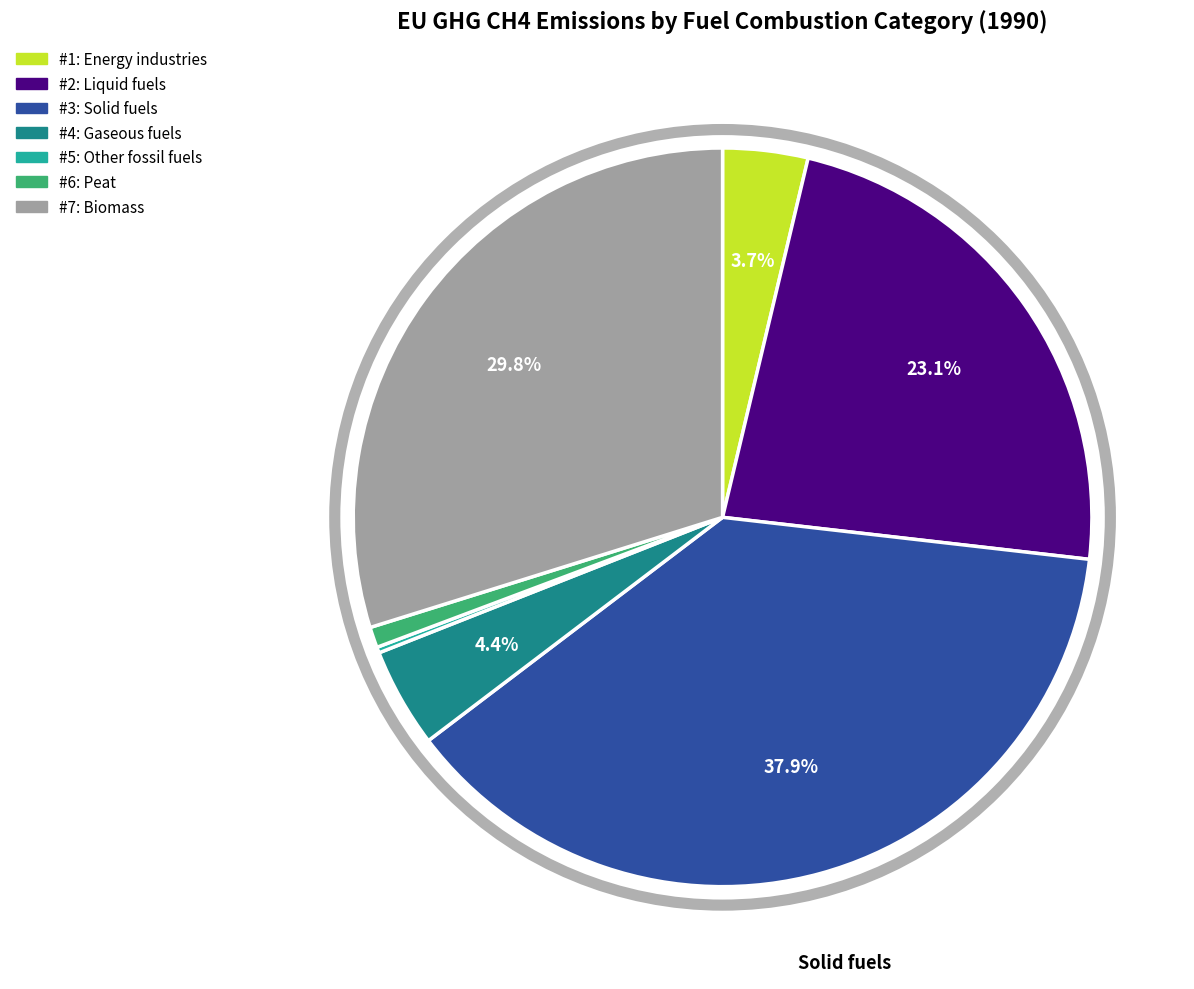

To the nearest percent, what is the average slice percentage?

14%